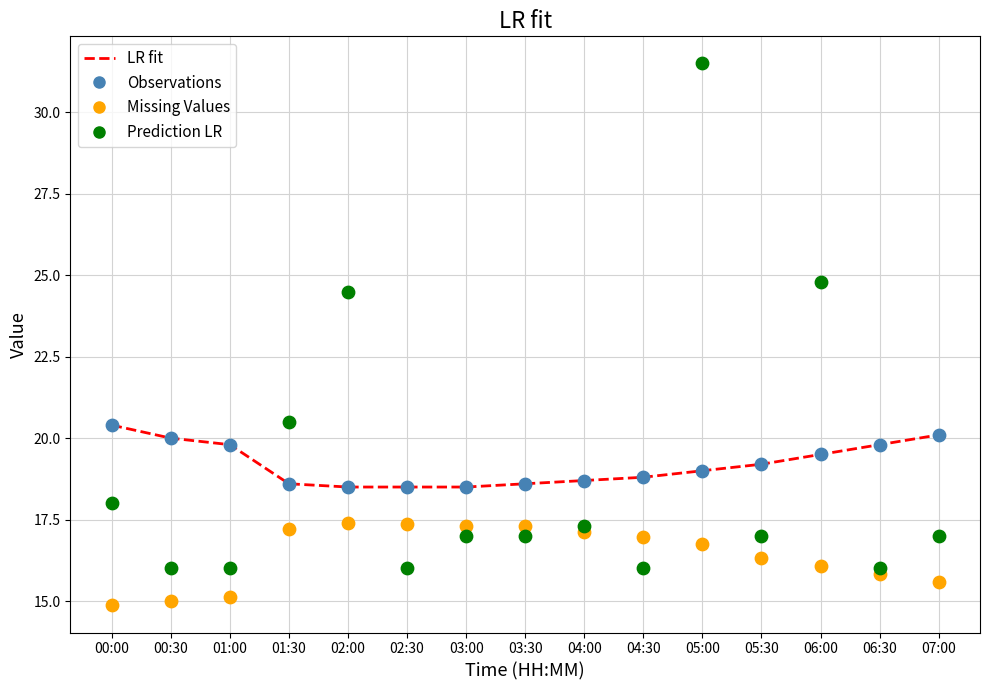

What are all the series names shown in the legend?

LR fit, Observations, Missing Values, Prediction LR